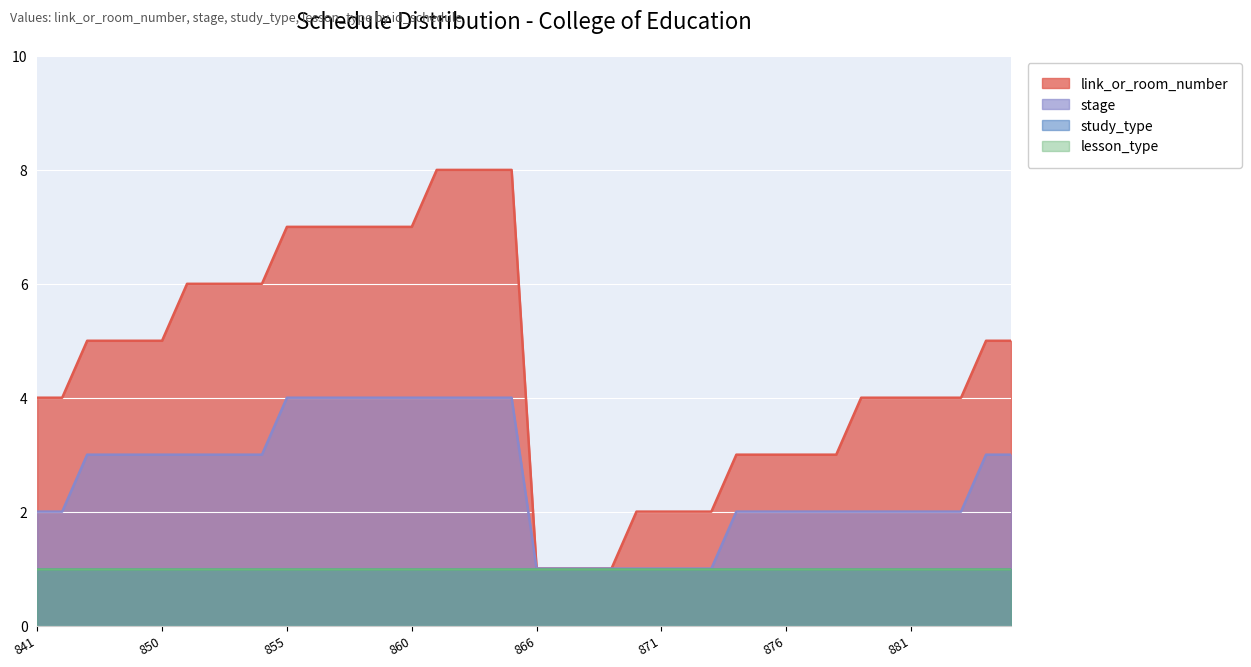

Which has a higher value, 883 or 847?

847